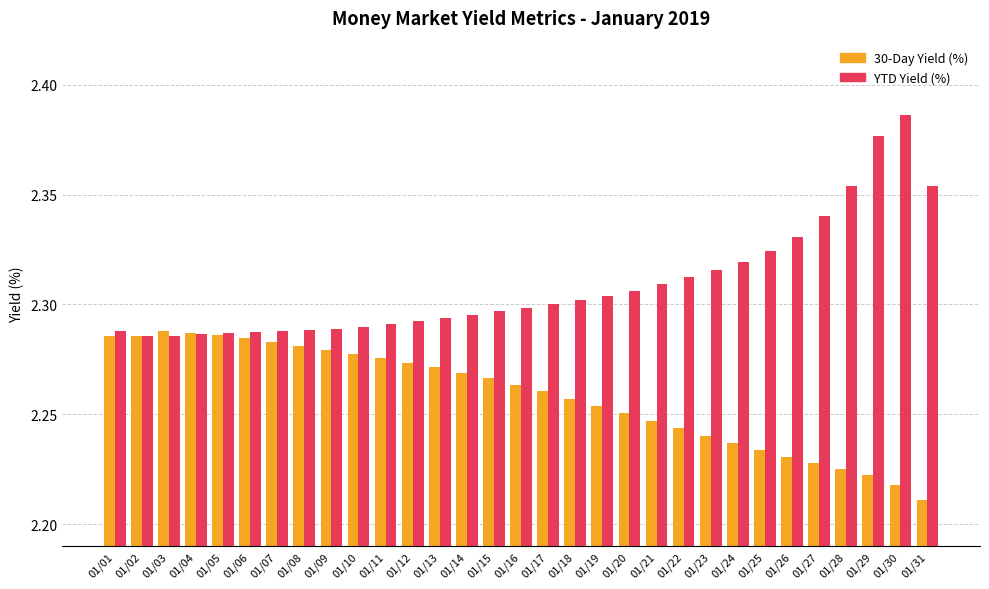

Which series has the widest spread of values?

YTD Yield (%)